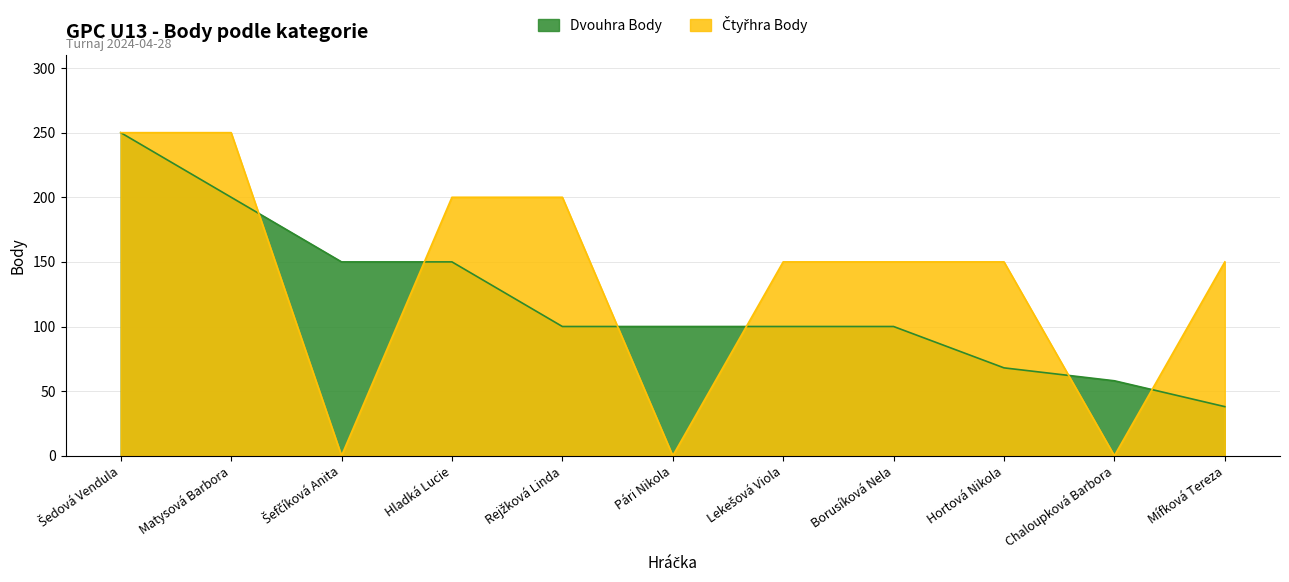

How many times do Dvouhra Body and Čtyřhra Body cross each other?

6